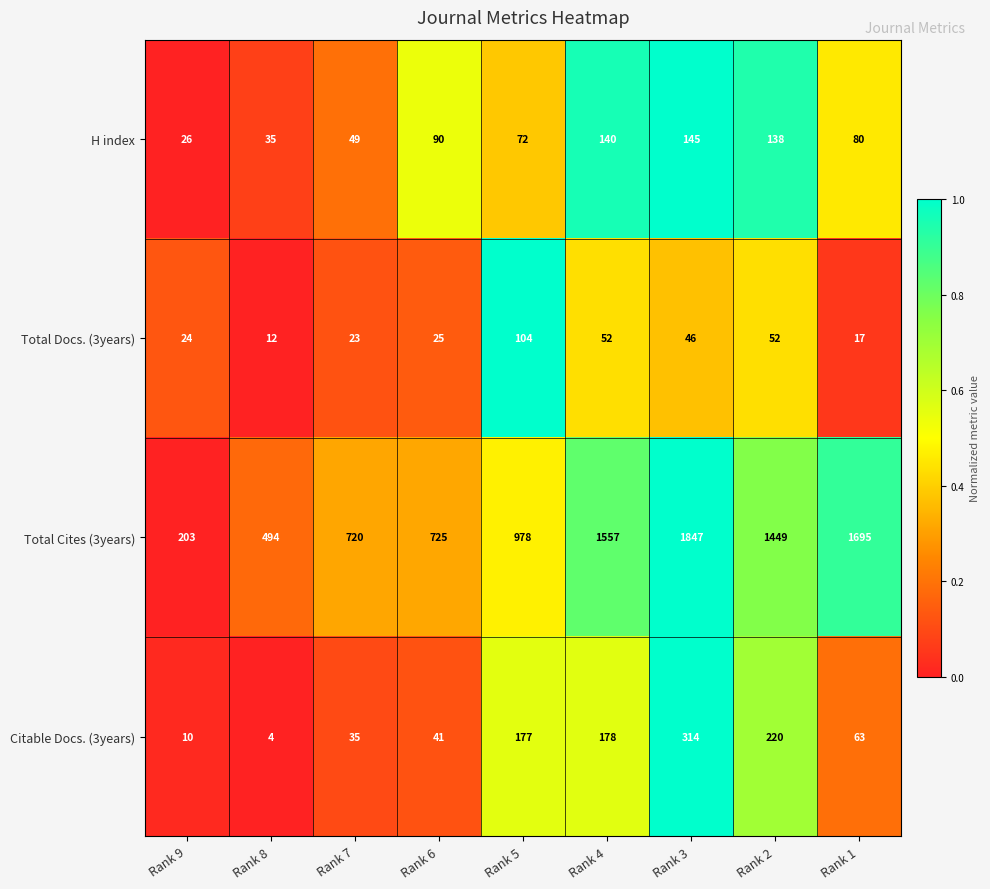

Count the number of data series in this chart.

4